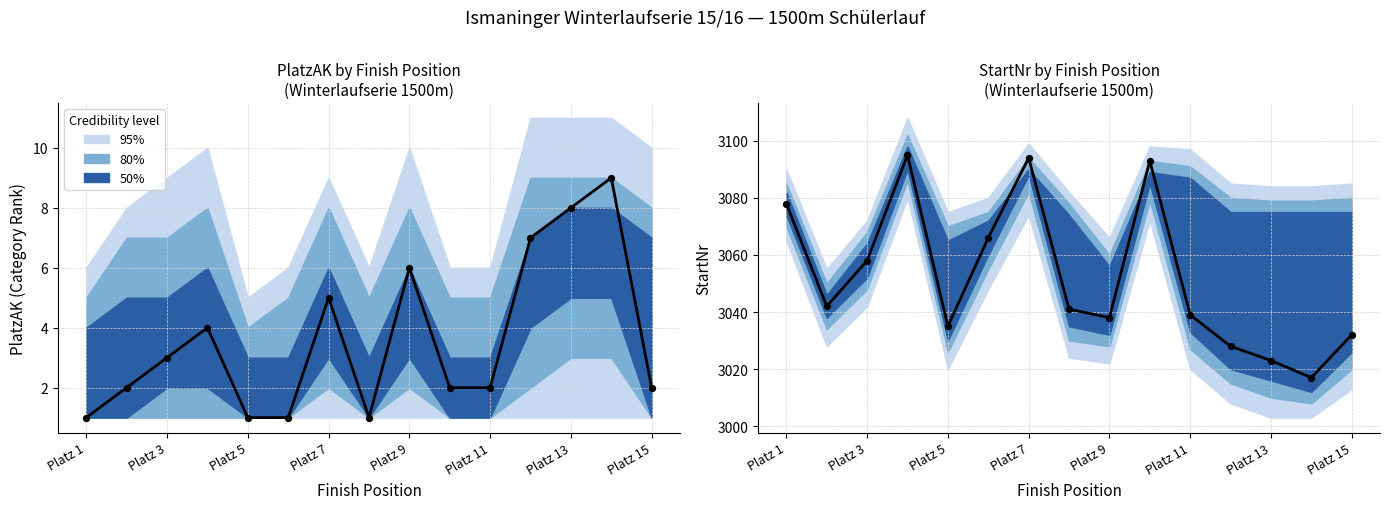

Between Platz 11 and Platz 9, which is larger?

Platz 11